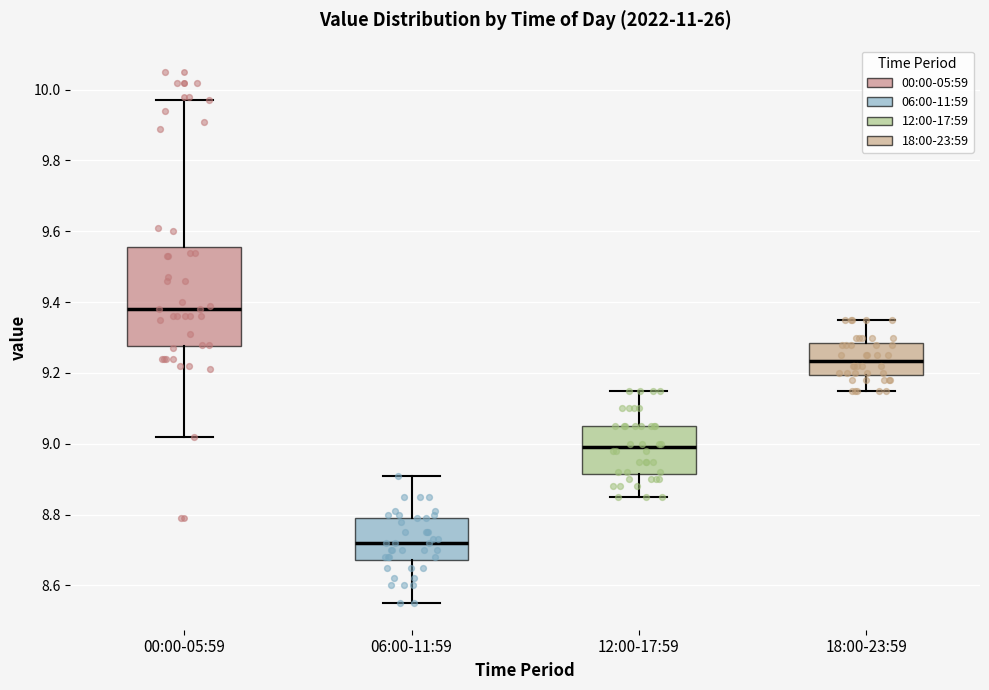

Where does the upper whisker of the box for 06:00-11:59 end on the y-axis? The values are not printed on the chart, so give them approximately, as read against the axis.

8.92